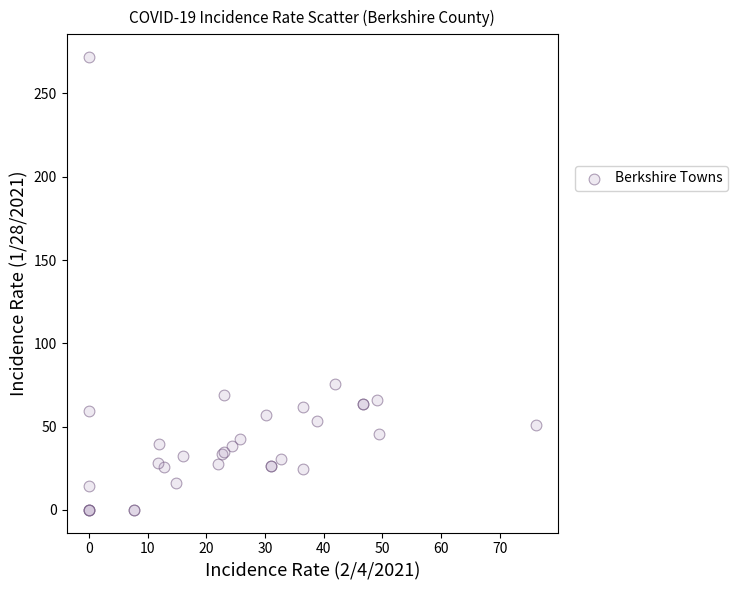

What Y value in the scatter plot is closest to 135?

75.4